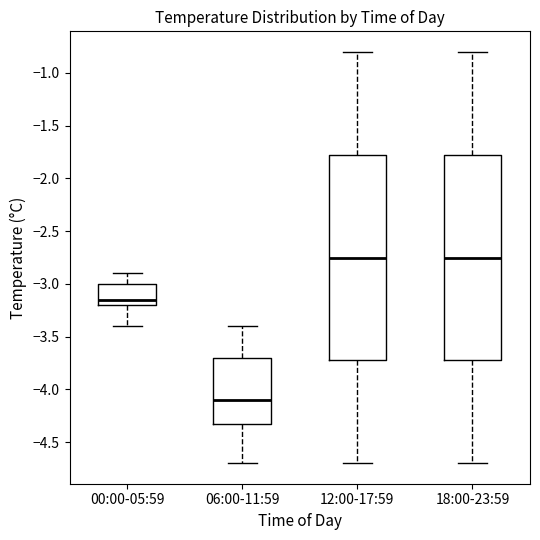

Reading left to right, transcribe this box plot: for each box, give where its median line is, the range the box spans, and where its two whiskers end, as read against the y-axis. The values are not printed on the chart, so give them approximately, as read against the axis.

00:00-05:59: median -3.15, box -3.20 to -3.00, whiskers -3.40 to -2.90
06:00-11:59: median -4.10, box -4.30 to -3.70, whiskers -4.70 to -3.40
12:00-17:59: median -2.75, box -3.70 to -1.75, whiskers -4.70 to -0.80
18:00-23:59: median -2.75, box -3.70 to -1.75, whiskers -4.70 to -0.80